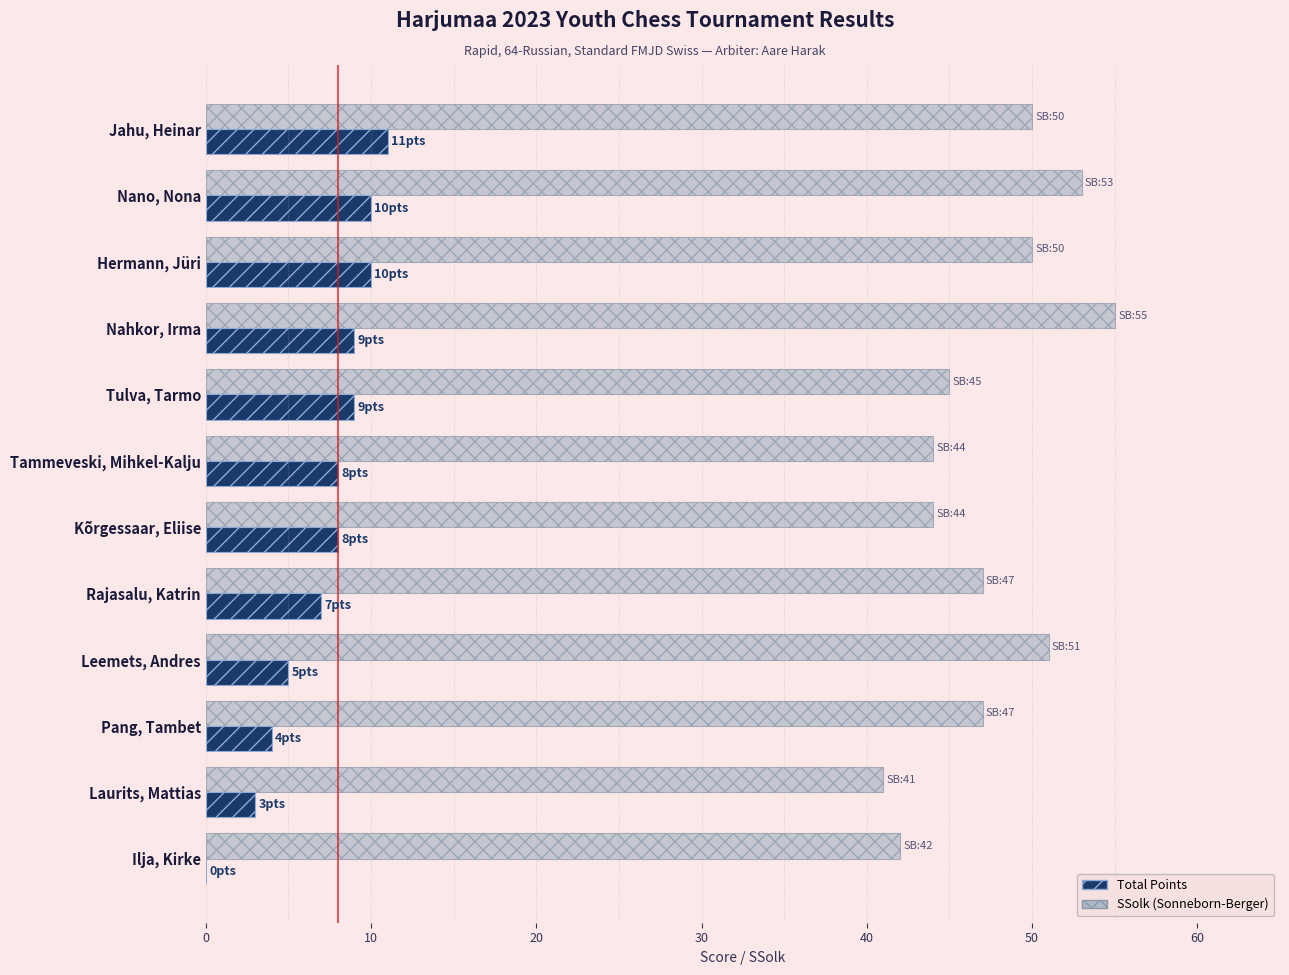

Which series changed the most between Rajasalu, Katrin and Laurits, Mattias?

SSolk (Sonneborn-Berger)